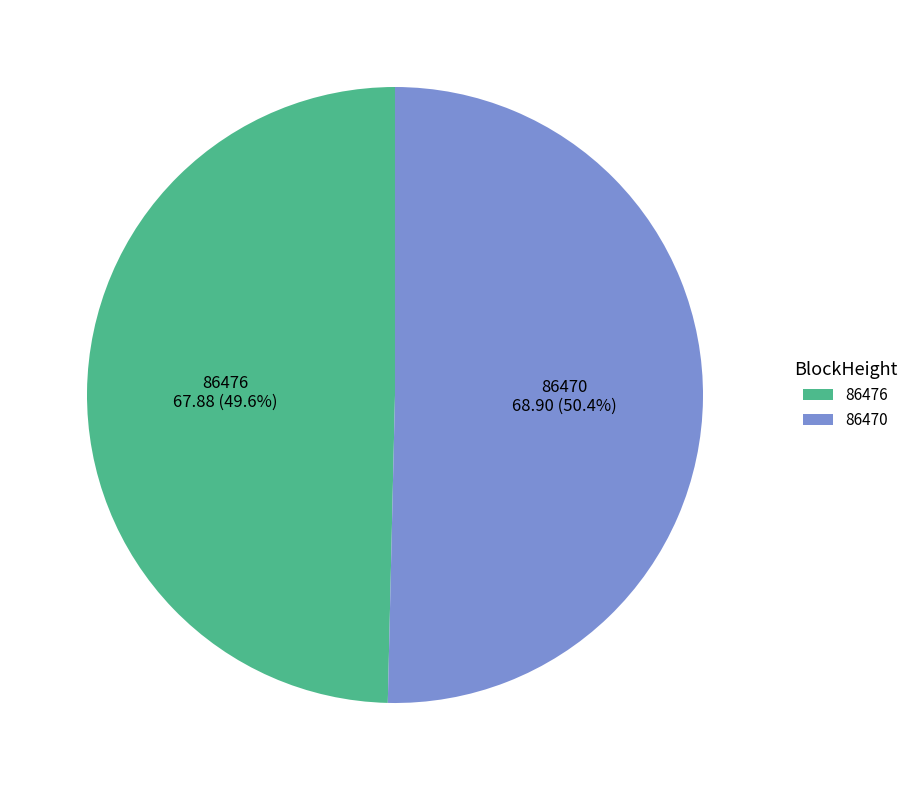

Which has a higher value, 86470 or 86476?

86470